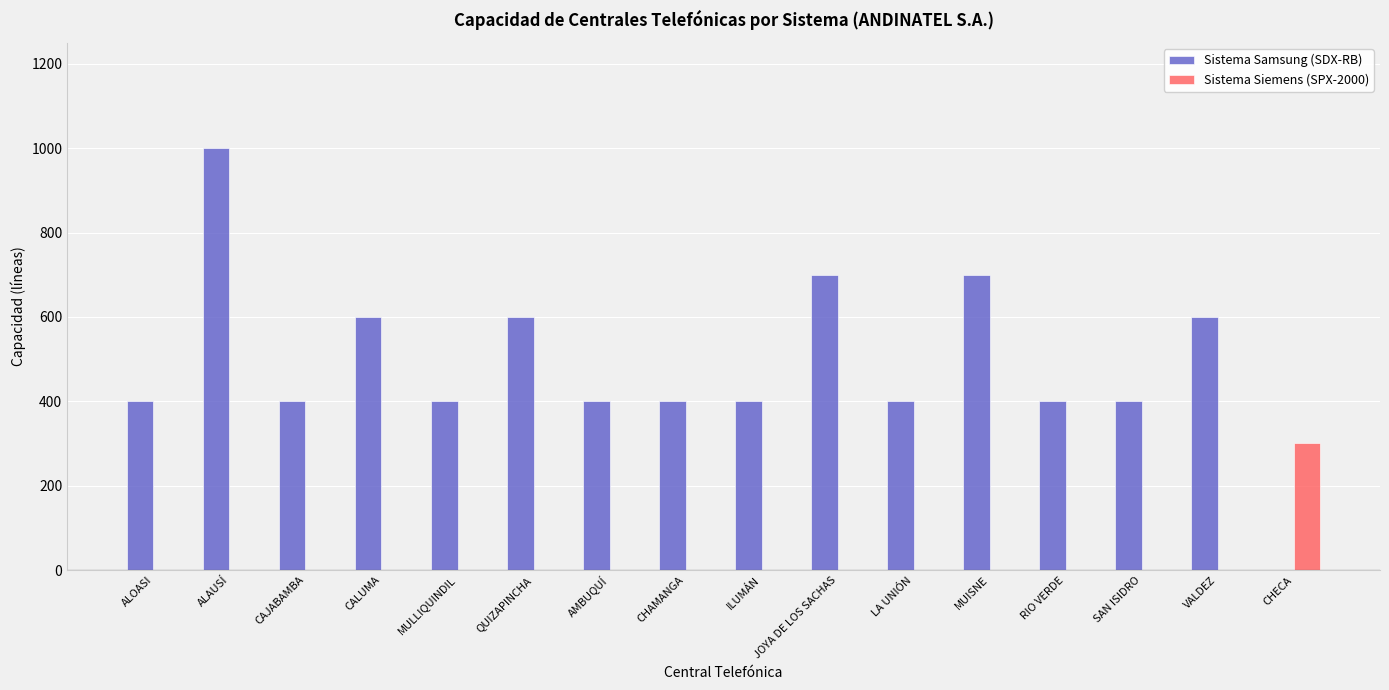

Which series changed the most between JOYA DE LOS SACHAS and RIO VERDE?

Sistema Samsung (SDX-RB)